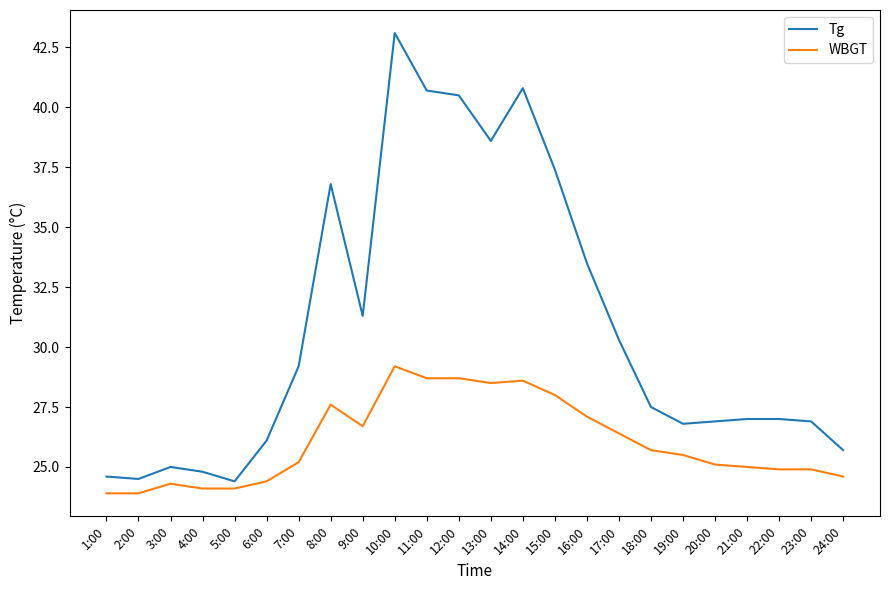

What is the minimum value shown in the chart?

23.9